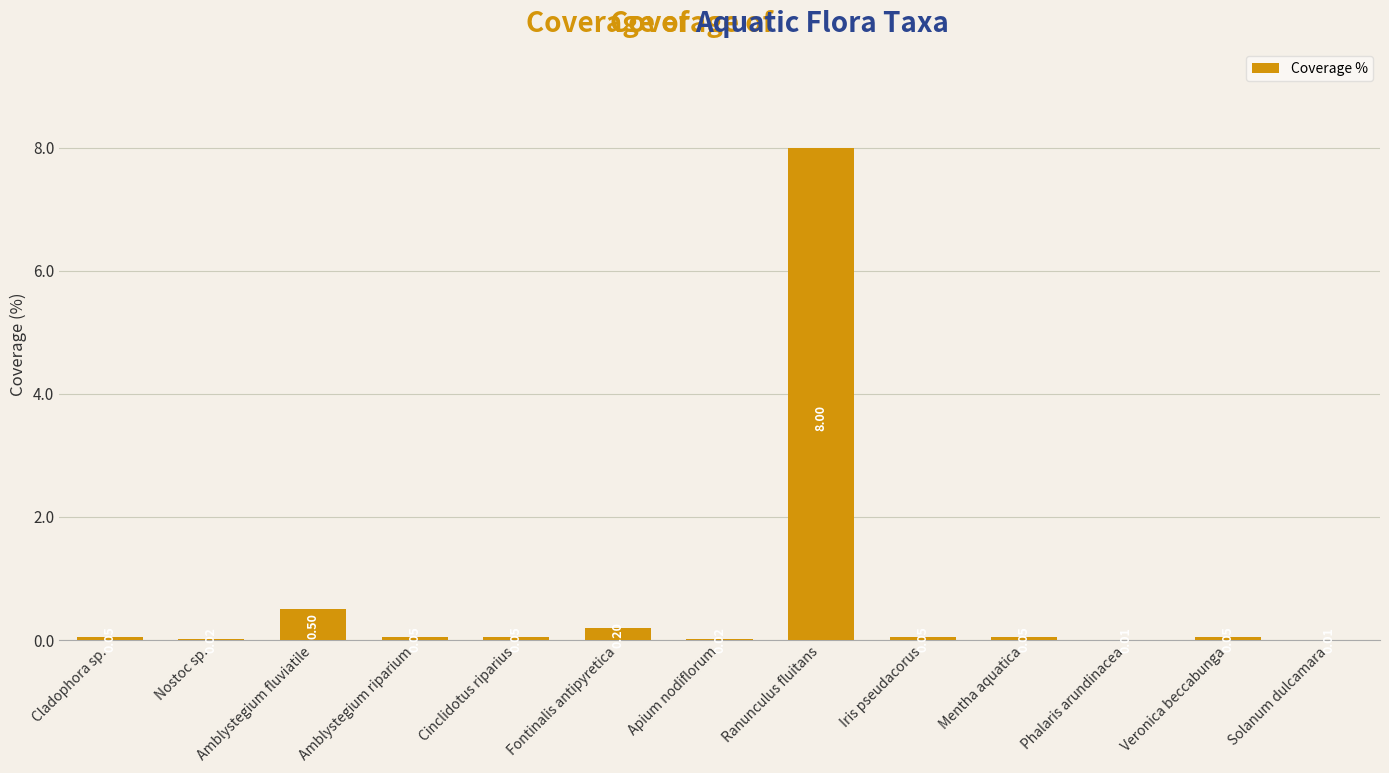

Count the number of data series in this chart.

1